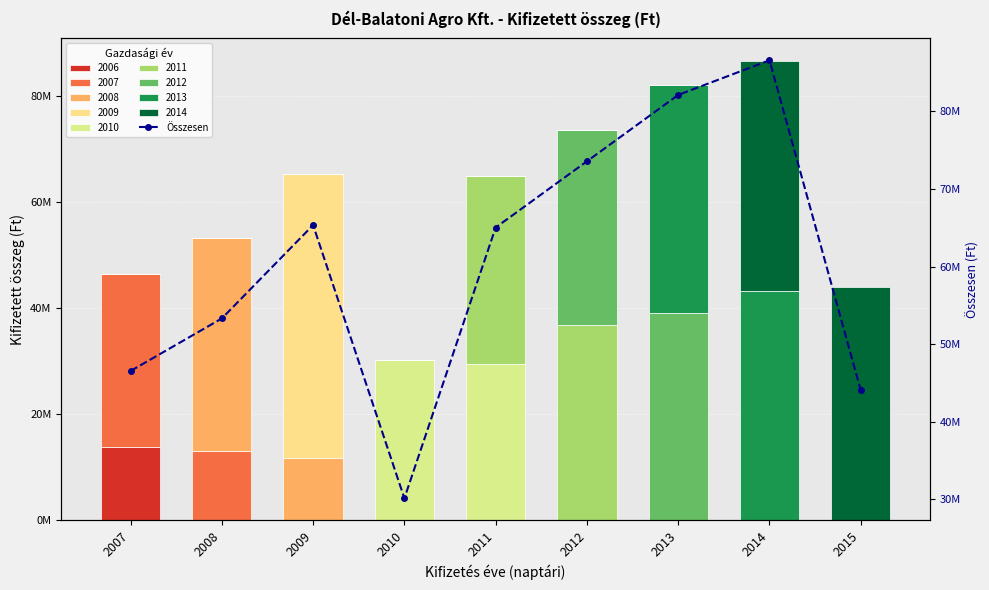

The chart shows a value of 65040229 at 2011. True or false?

True